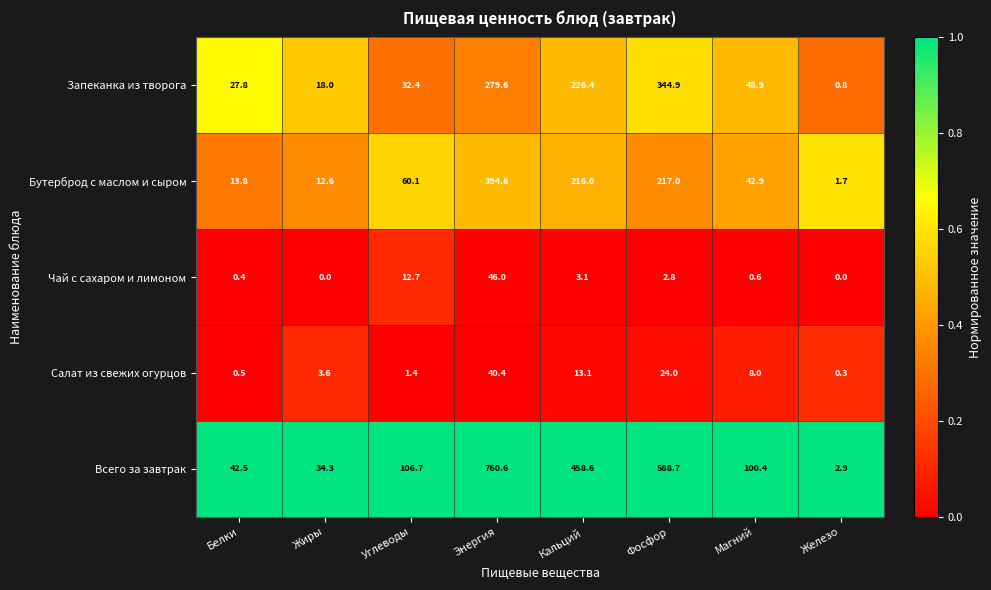

Where does the Бутерброд с маслом и сыром series first go above 60?

Углеводы